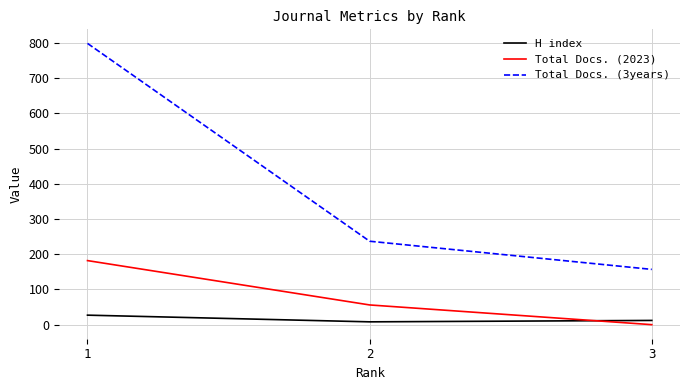

What is the greatest value displayed?

799